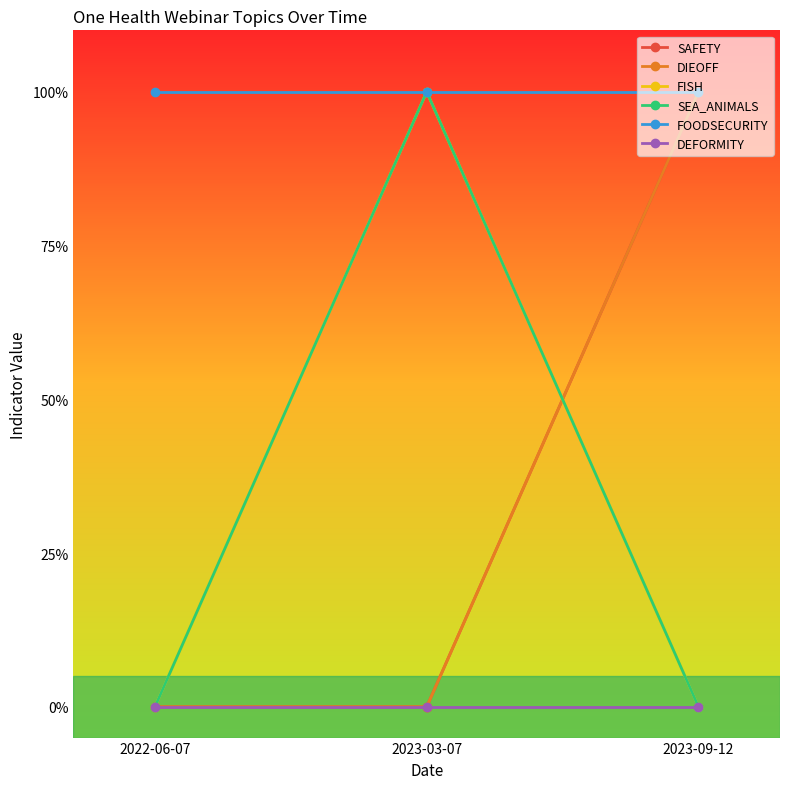

Which category has the lowest value in the SEA_ANIMALS series?

2022-06-07